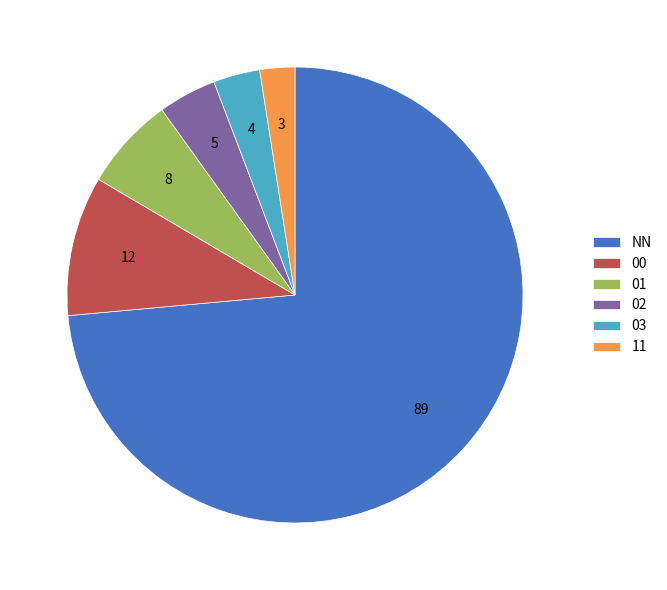

Combined, do 11 and NN account for over 50%?

Yes